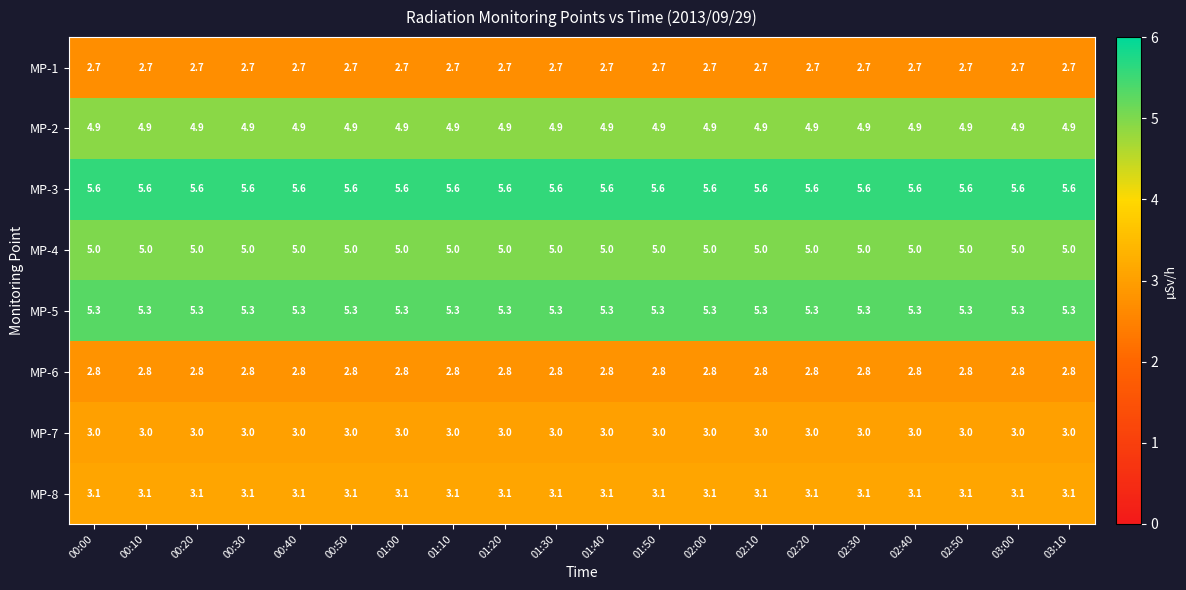

Which series has the largest total across all categories?

MP-3